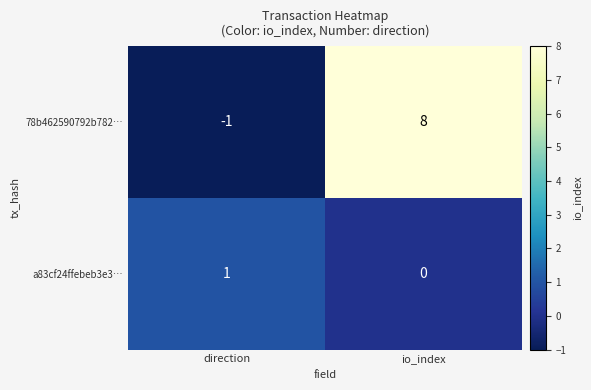

At which label does 78b462590792b782… reach its peak?

io_index